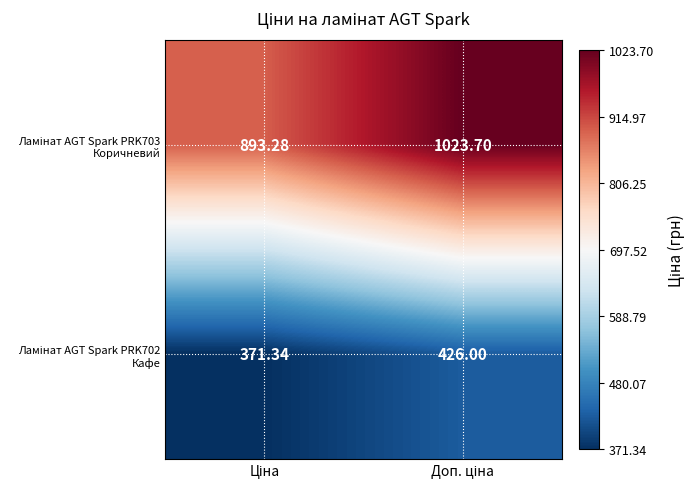

Which series has the largest total across all categories?

Ламінат AGT Spark PRK703 Коричневий